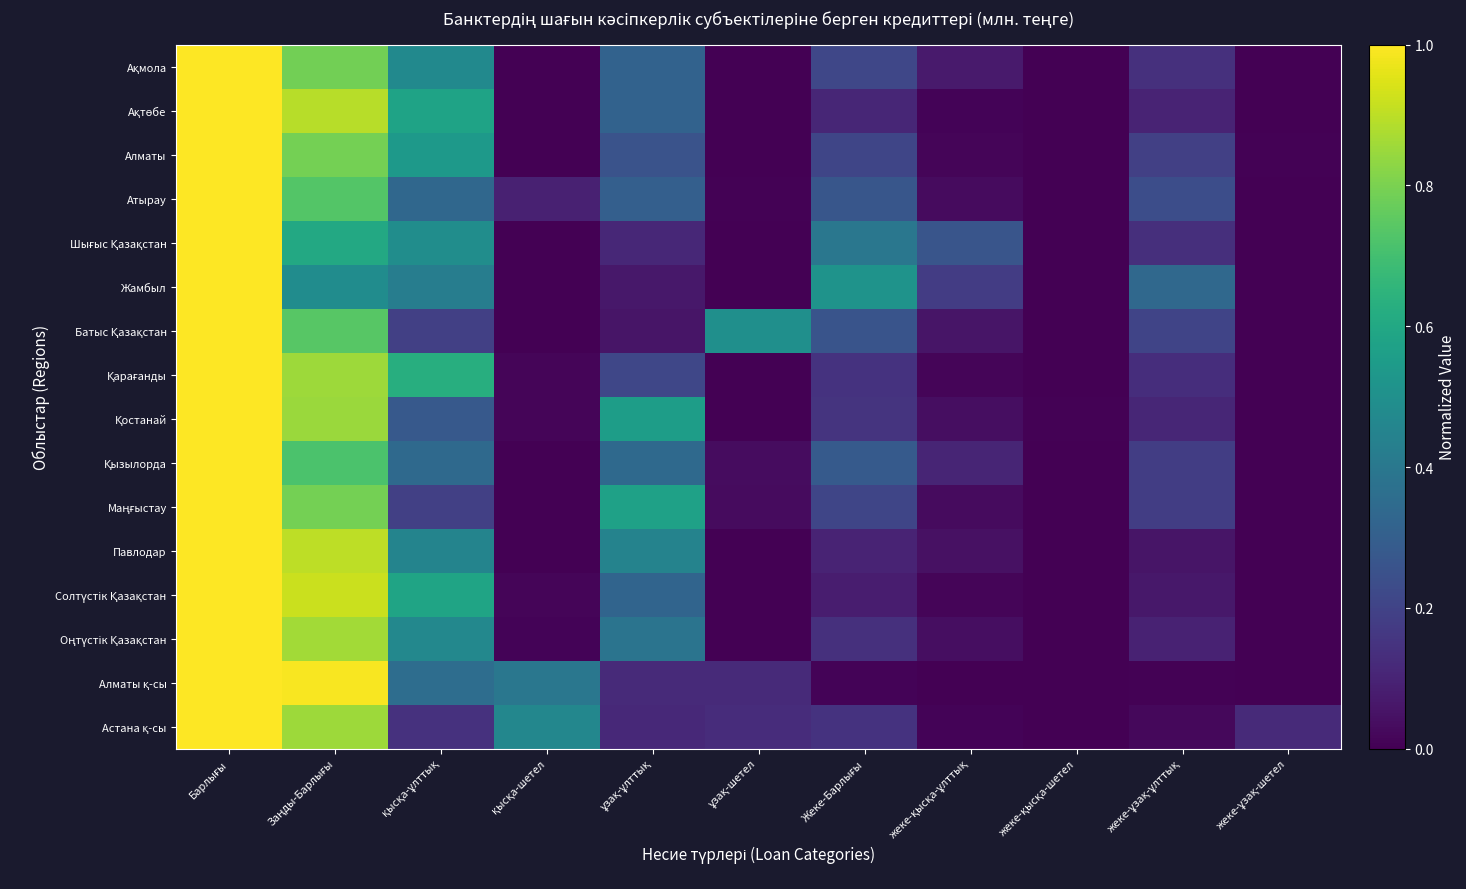

At which category does the chart reach its minimum across all series?

қысқа-шетел